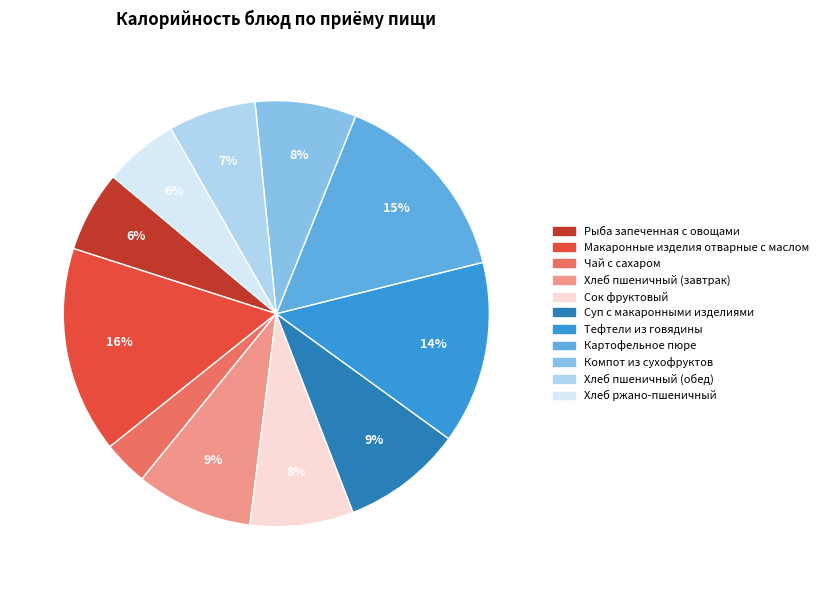

The Рыба запеченная с овощами slice represents 18% of the pie. True or false?

False